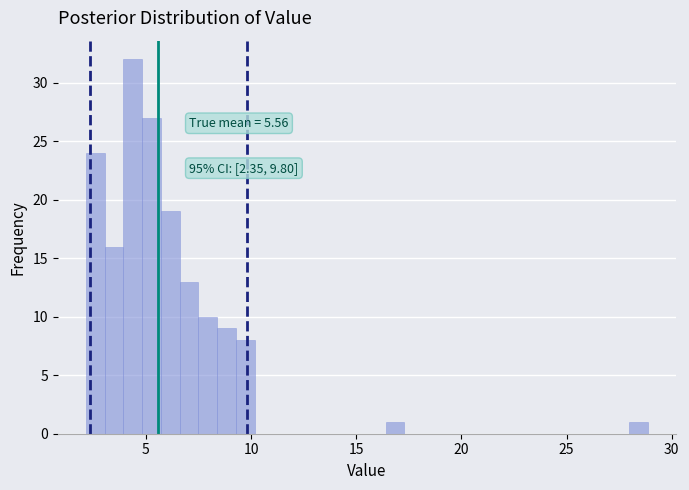

Read against the x-axis, roughly where is the centre of the tallest bar?

4.5